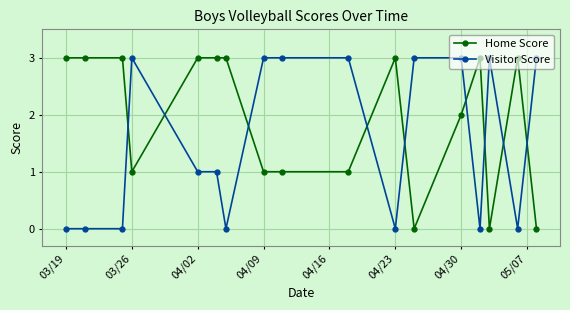

True or false: Home Score has more than 0 points higher than both neighbors.

True